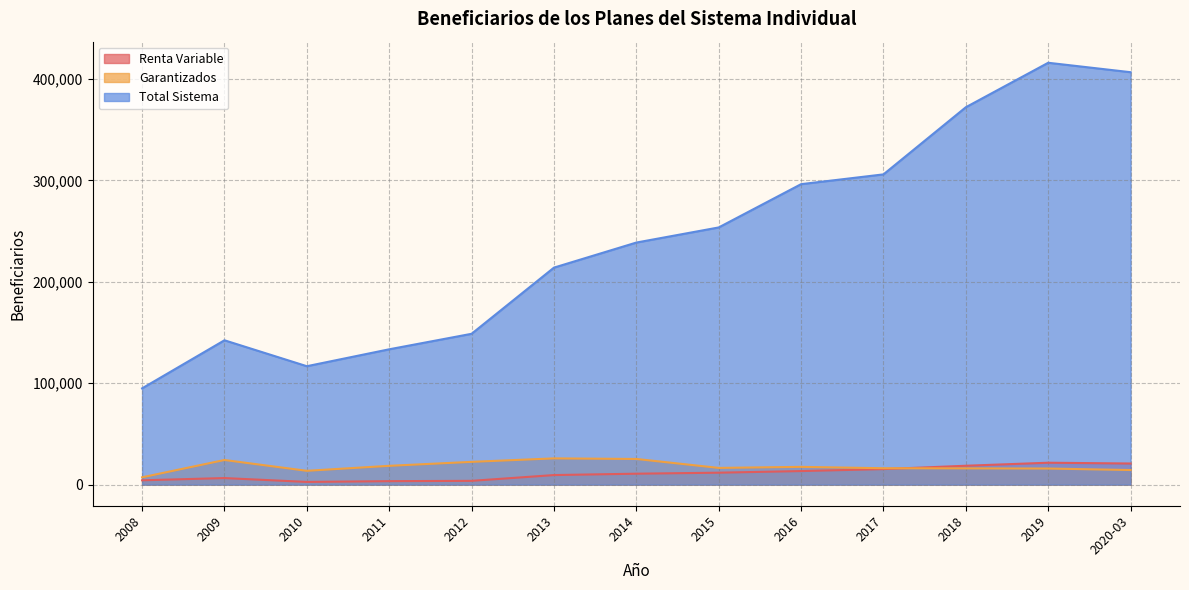

Reading left to right, list all the values displayed in this chart.

Renta Variable: 2008=4287	2009=6485	2010=2683	2011=3444	2012=3745	2013=9443	2014=10793	2015=11786	2016=13391	2017=15321	2018=18628	2019=21615	2020-03=20830
Garantizados: 2008=7223	2009=24297	2010=13641	2011=18550	2012=22460	2013=25888	2014=25317	2015=16498	2016=17523	2017=16171	2018=16034	2019=15886	2020-03=14407
Total Sistema: 2008=94905	2009=142315	2010=116750	2011=133427	2012=148700	2013=213934	2014=238642	2015=253542	2016=296207	2017=305850	2018=372039	2019=415877	2020-03=406567